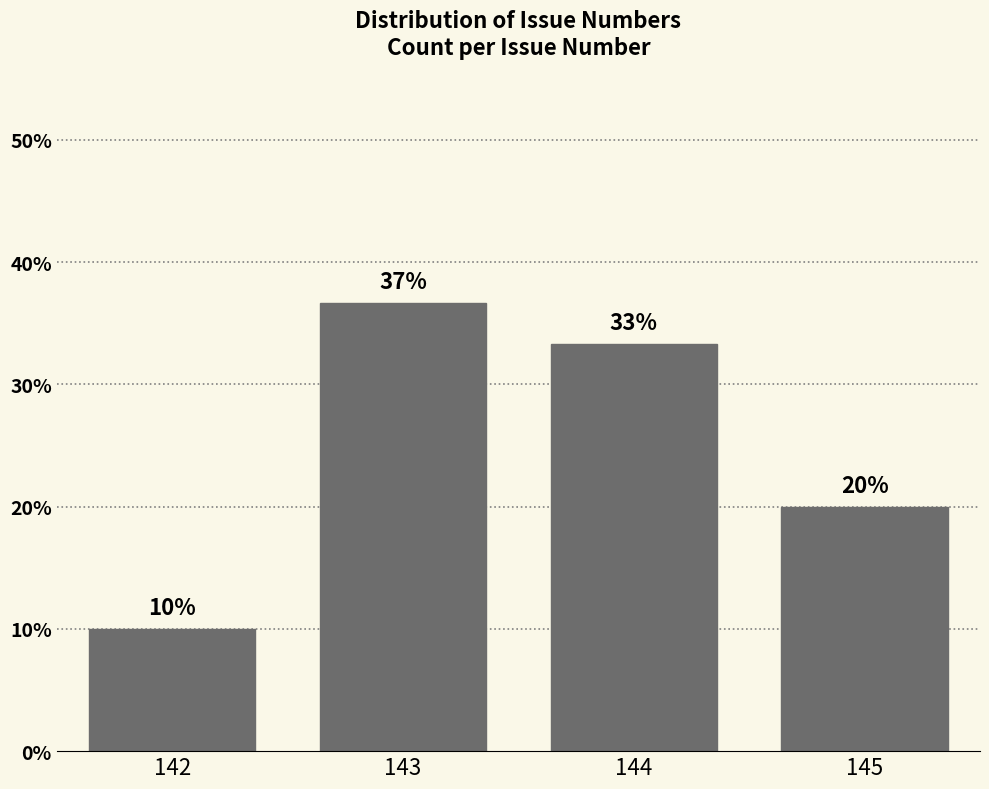

The value at 143 is 58.9. True or false?

False